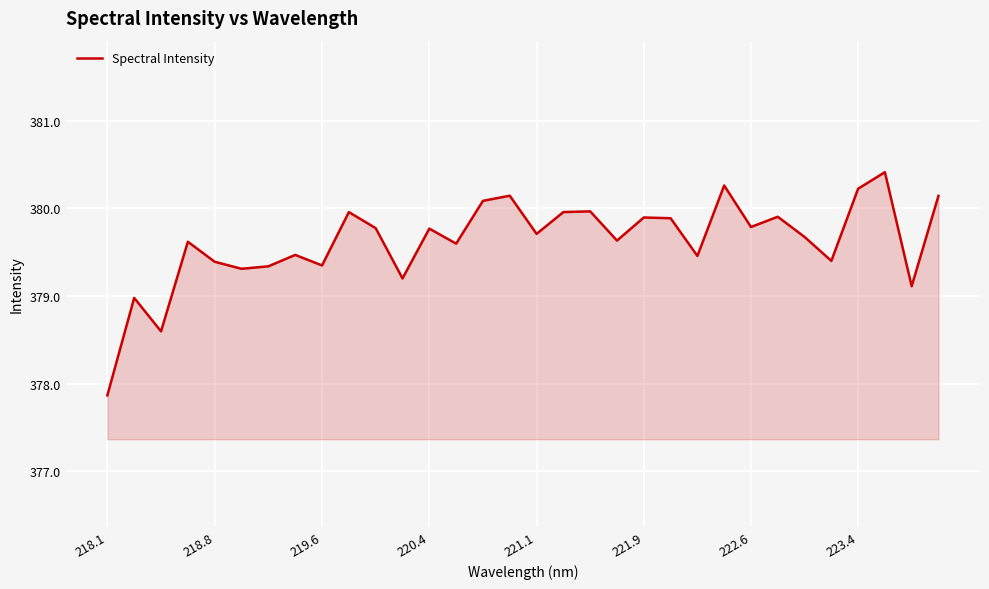

What is the difference between the maximum and minimum values?

2.5